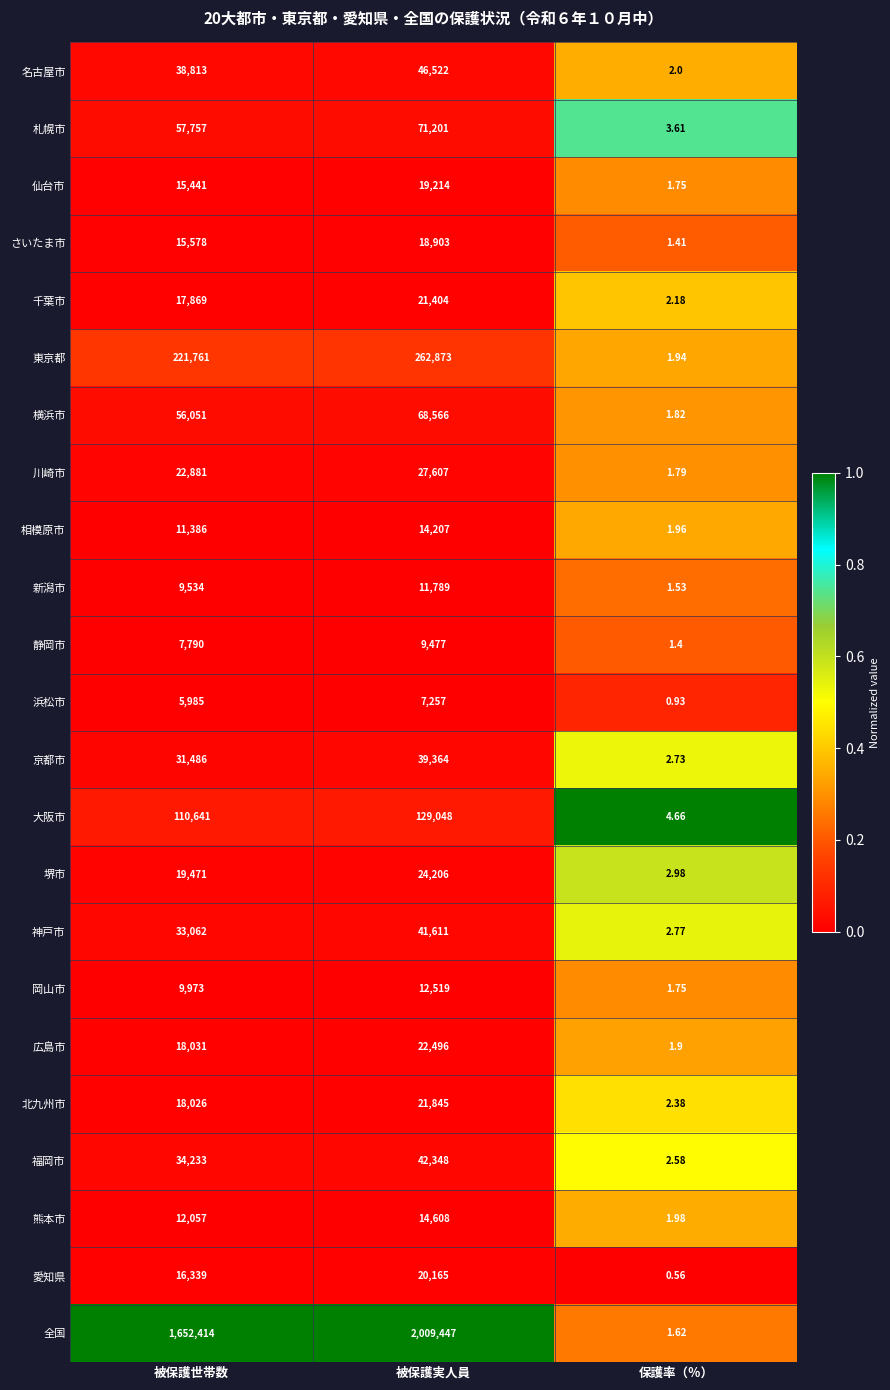

At which category is the sum across all series the highest?

被保護実人員